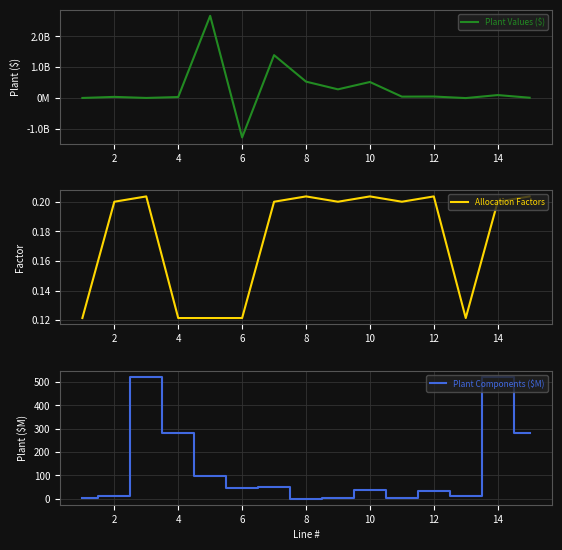

The Allocation Factors series shows 0.2 at 14. True or false?

True